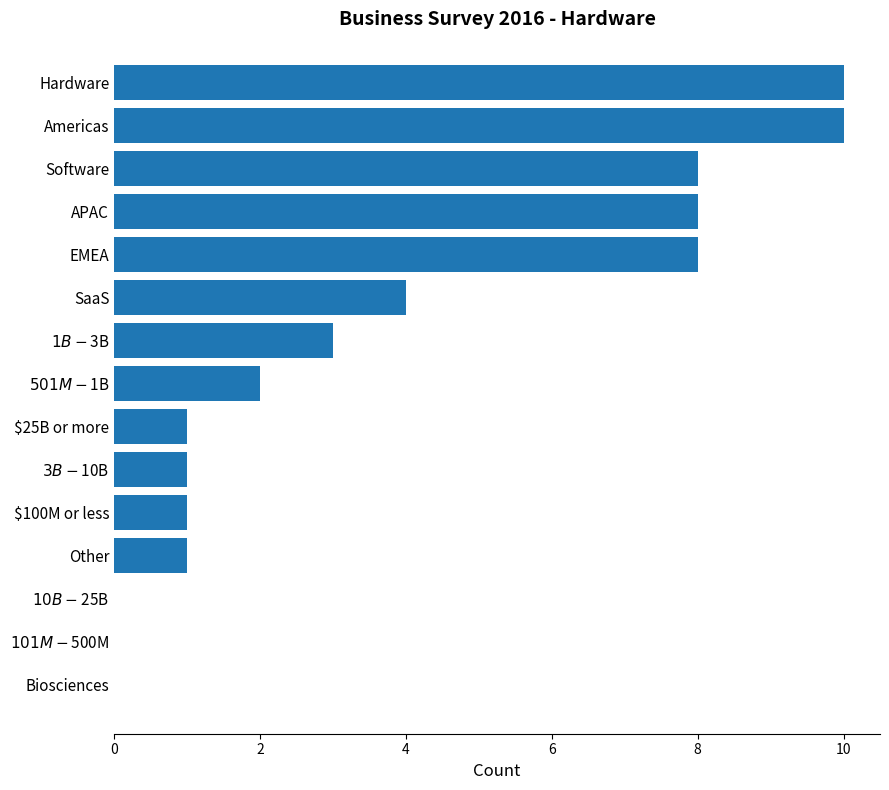

At which label is the value closest to 5?

SaaS